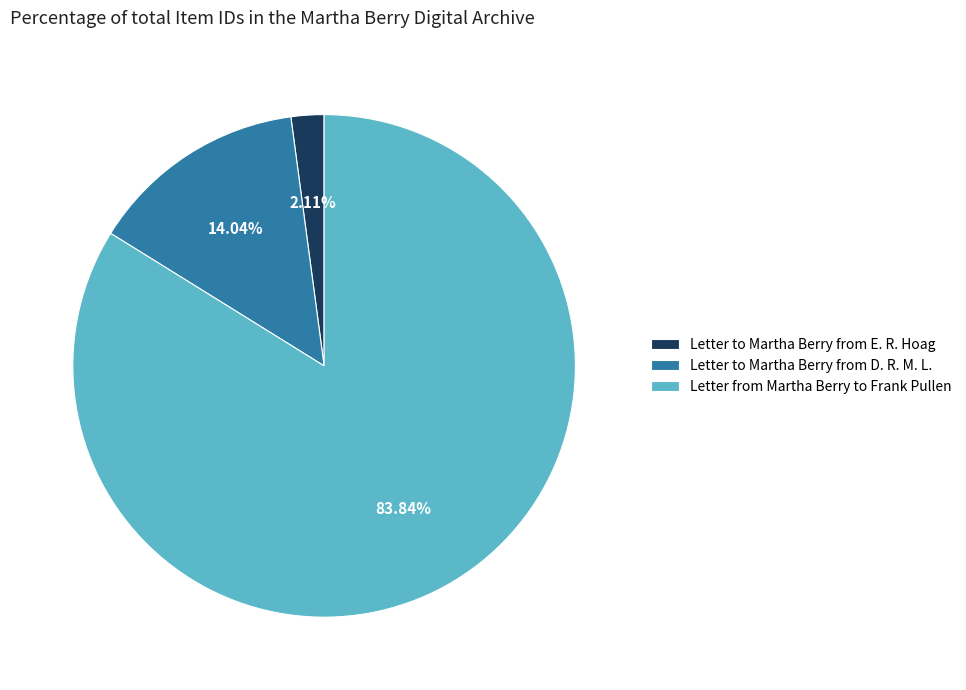

Which slice is the smallest?

Letter to Martha Berry from E. R. Hoag